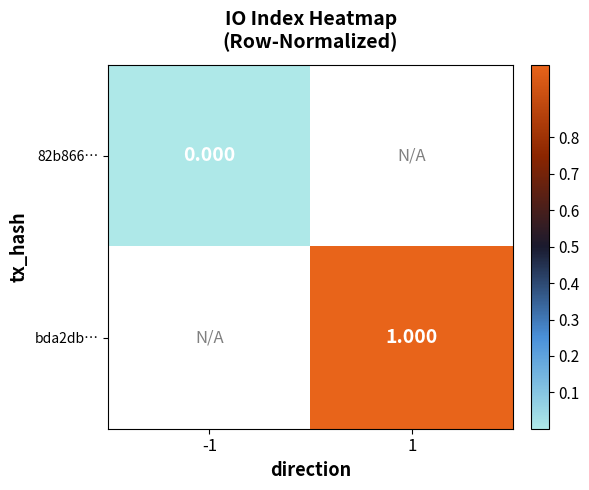

Count the number of data series in this chart.

2